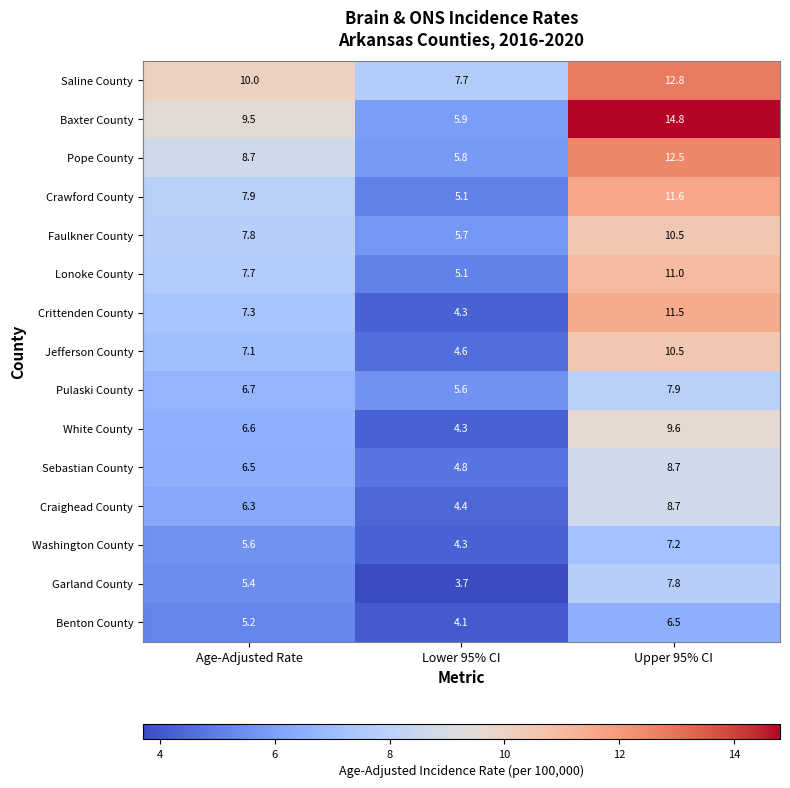

What is the difference between the highest and lowest values at Lower 95% CI?

4.0